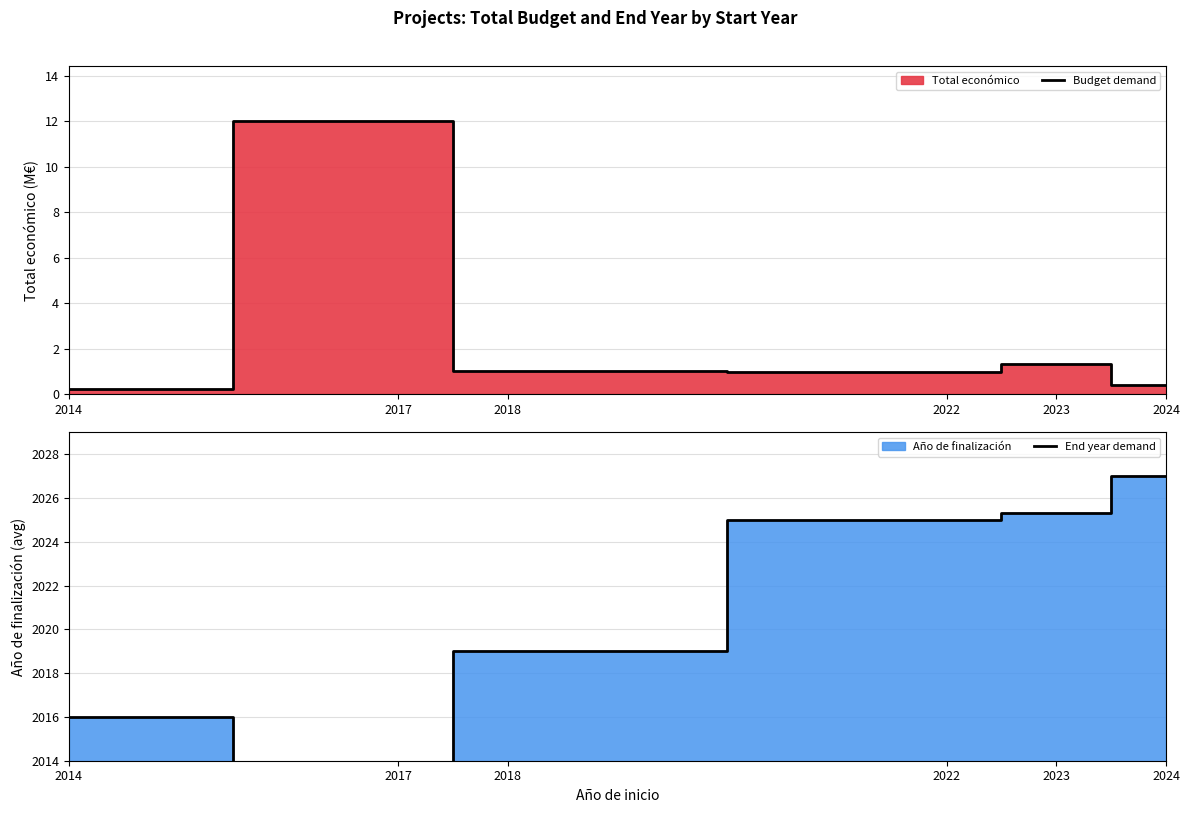

How many intersections are there between End year demand and Budget demand?

2